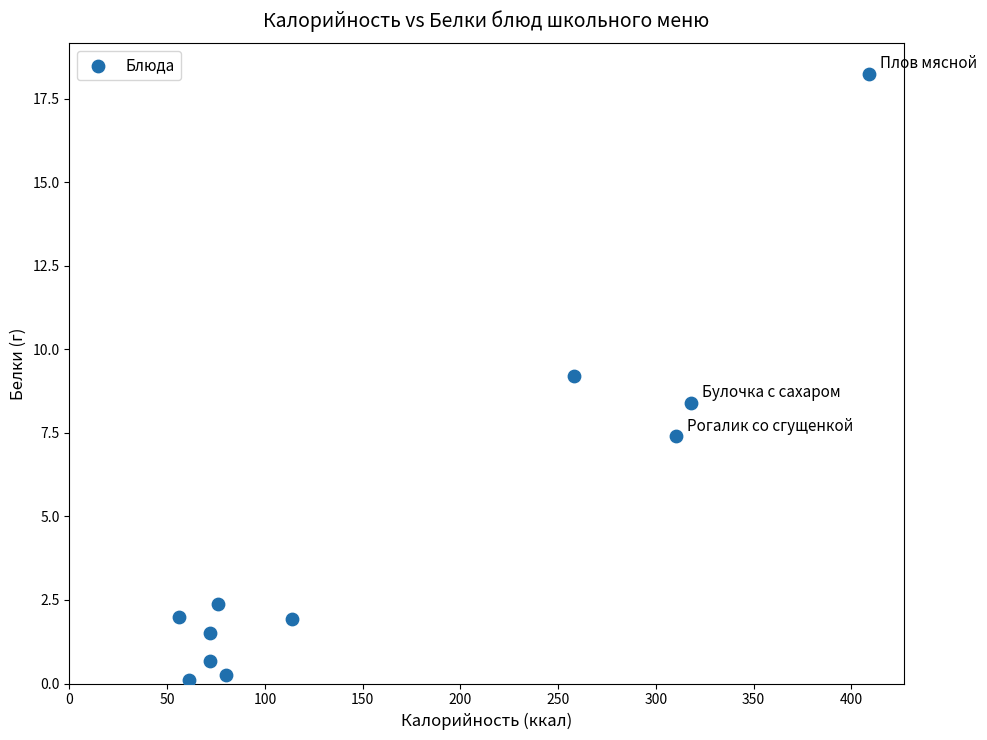

What is the average Y value?

4.7